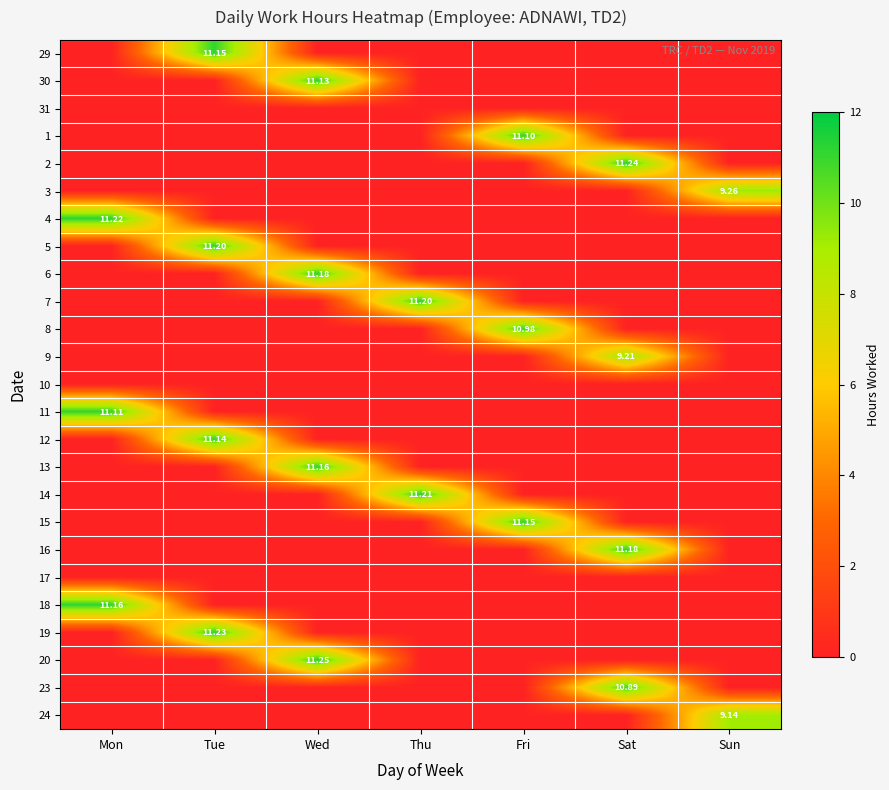

List the labels in order of 17 value, smallest first.

Mon, Tue, Wed, Thu, Fri, Sat, Sun